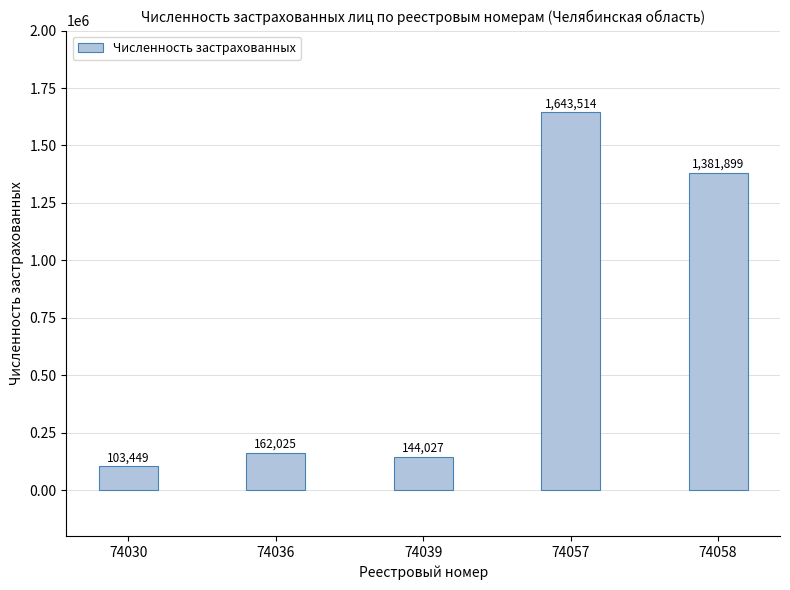

What is the value of the 2nd bar from the left?

162025